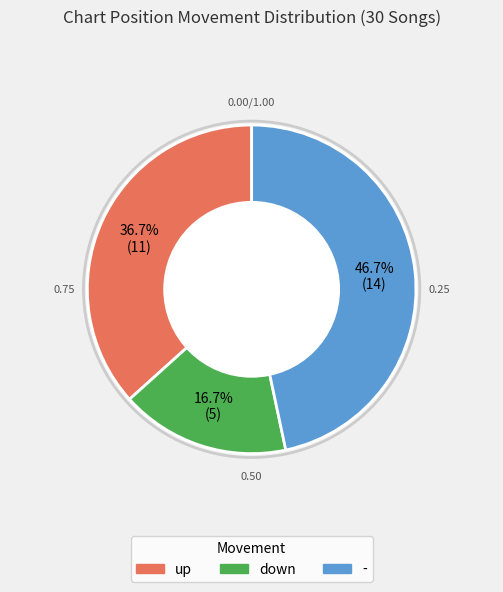

Which slice is the largest?

-